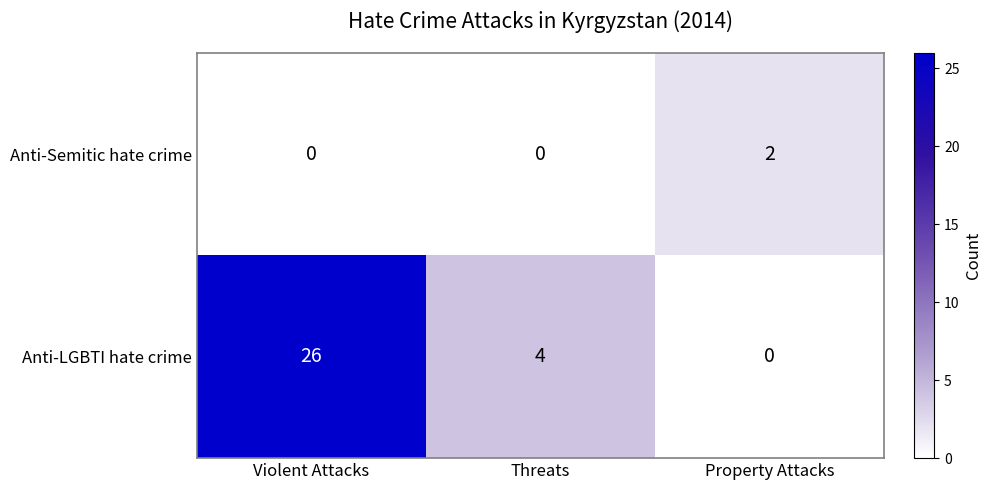

Count the number of data series in this chart.

2